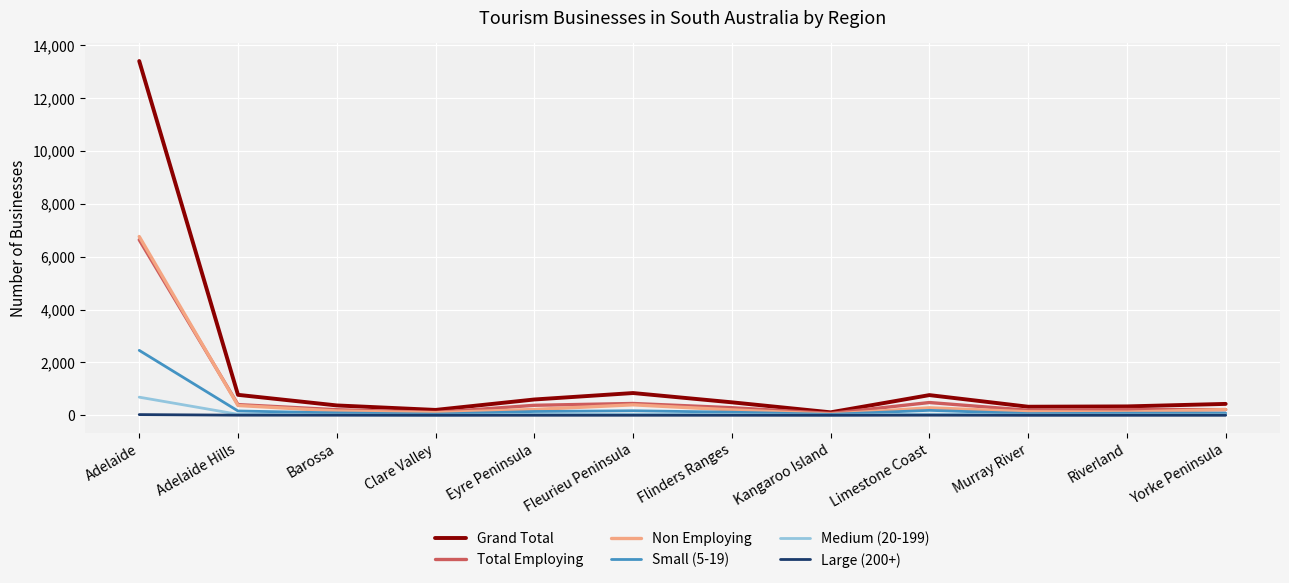

Read the Total Employing value at Kangaroo Island.

70